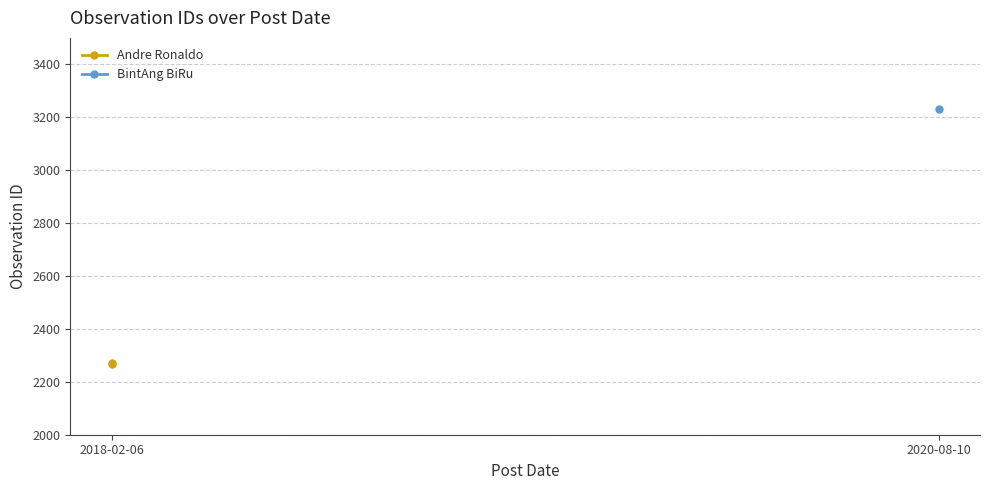

Which category has the lowest value across all series?

2018-02-06